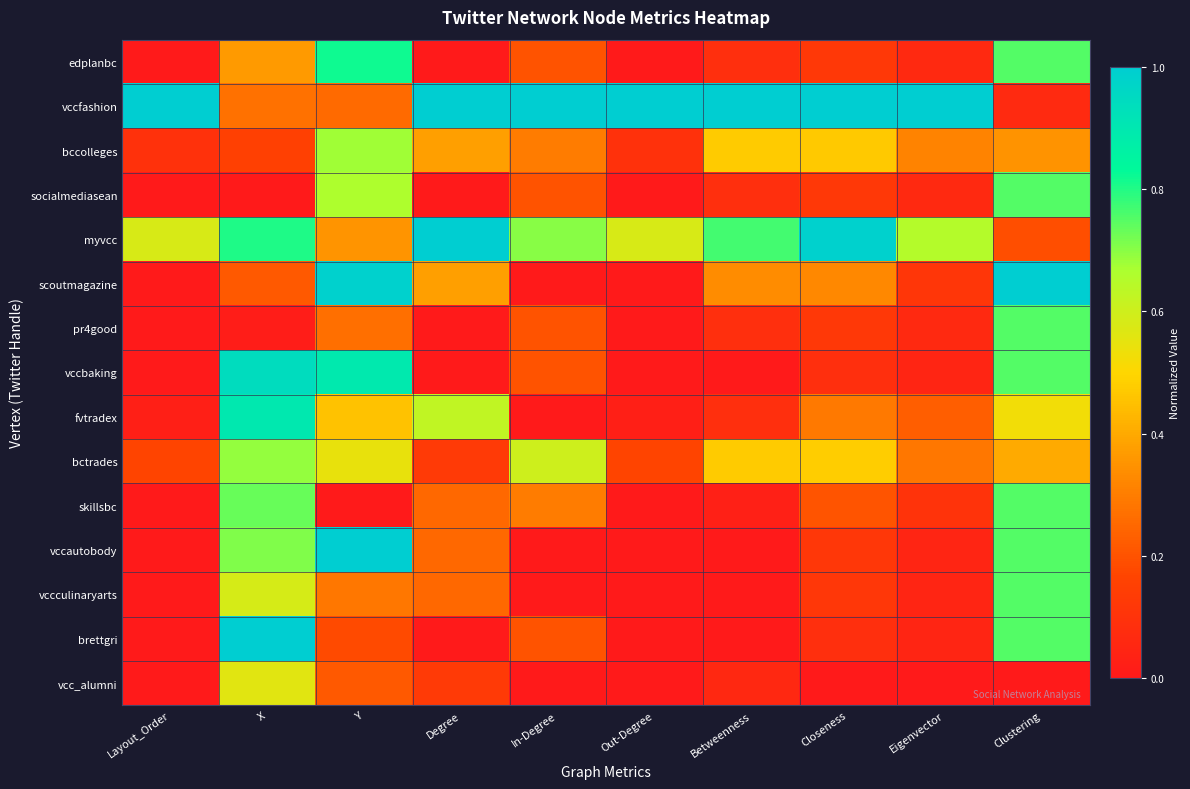

Reading left to right, what are all the values shown in this chart?

edplanbc: Layout_Order=0.0	X=0.4	Y=0.8	Degree=0.0	In-Degree=0.2	Out-Degree=0.0	Betweenness=0.1	Closeness=0.1	Eigenvector=0.1	Clustering=0.8
vccfashion: Layout_Order=1.0	X=0.3	Y=0.3	Degree=1.0	In-Degree=1.0	Out-Degree=1.0	Betweenness=1.0	Closeness=1.0	Eigenvector=1.0	Clustering=0.1
bccolleges: Layout_Order=0.1	X=0.1	Y=0.7	Degree=0.4	In-Degree=0.3	Out-Degree=0.1	Betweenness=0.5	Closeness=0.5	Eigenvector=0.3	Clustering=0.4
socialmediasean: Layout_Order=0.0	X=0.0	Y=0.7	Degree=0.0	In-Degree=0.2	Out-Degree=0.0	Betweenness=0.1	Closeness=0.1	Eigenvector=0.1	Clustering=0.8
myvcc: Layout_Order=0.6	X=0.8	Y=0.4	Degree=1.0	In-Degree=0.7	Out-Degree=0.6	Betweenness=0.8	Closeness=1.0	Eigenvector=0.7	Clustering=0.2
scoutmagazine: Layout_Order=0.0	X=0.2	Y=1.0	Degree=0.4	In-Degree=0.0	Out-Degree=0.0	Betweenness=0.3	Closeness=0.3	Eigenvector=0.1	Clustering=1.0
pr4good: Layout_Order=0.0	X=0.0	Y=0.3	Degree=0.0	In-Degree=0.2	Out-Degree=0.0	Betweenness=0.1	Closeness=0.1	Eigenvector=0.1	Clustering=0.8
vccbaking: Layout_Order=0.0	X=0.9	Y=0.9	Degree=0.0	In-Degree=0.2	Out-Degree=0.0	Betweenness=0.0	Closeness=0.1	Eigenvector=0.0	Clustering=0.8
fvtradex: Layout_Order=0.0	X=0.9	Y=0.5	Degree=0.6	In-Degree=0.0	Out-Degree=0.0	Betweenness=0.1	Closeness=0.3	Eigenvector=0.2	Clustering=0.5
bctrades: Layout_Order=0.2	X=0.7	Y=0.5	Degree=0.1	In-Degree=0.6	Out-Degree=0.2	Betweenness=0.5	Closeness=0.5	Eigenvector=0.3	Clustering=0.4
skillsbc: Layout_Order=0.0	X=0.7	Y=0.0	Degree=0.2	In-Degree=0.3	Out-Degree=0.0	Betweenness=0.0	Closeness=0.2	Eigenvector=0.1	Clustering=0.8
vccautobody: Layout_Order=0.0	X=0.7	Y=1.0	Degree=0.2	In-Degree=0.0	Out-Degree=0.0	Betweenness=0.0	Closeness=0.1	Eigenvector=0.0	Clustering=0.8
vccculinaryarts: Layout_Order=0.0	X=0.6	Y=0.3	Degree=0.2	In-Degree=0.0	Out-Degree=0.0	Betweenness=0.0	Closeness=0.1	Eigenvector=0.0	Clustering=0.8
brettgri: Layout_Order=0.0	X=1.0	Y=0.2	Degree=0.0	In-Degree=0.2	Out-Degree=0.0	Betweenness=0.0	Closeness=0.1	Eigenvector=0.0	Clustering=0.8
vcc_alumni: Layout_Order=0.0	X=0.6	Y=0.2	Degree=0.1	In-Degree=0.0	Out-Degree=0.0	Betweenness=0.1	Closeness=0.0	Eigenvector=0.0	Clustering=0.0